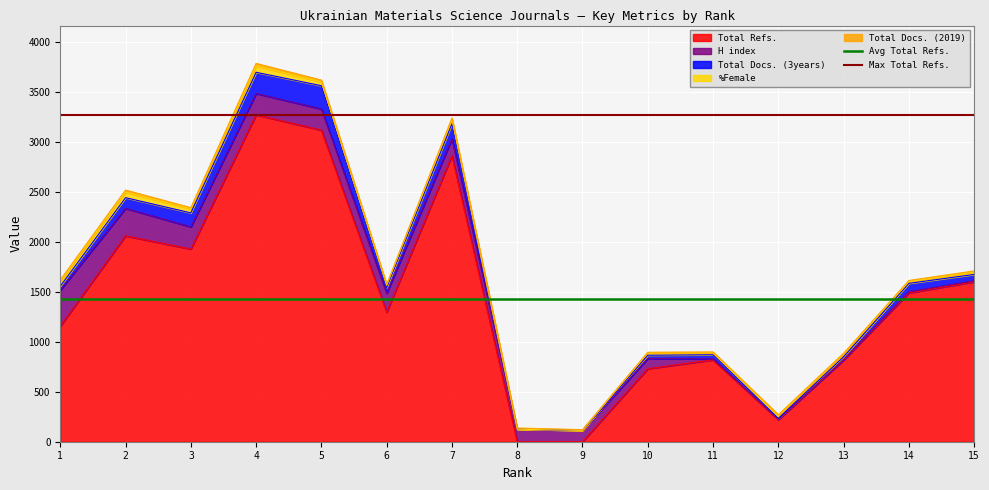

The value of Total Refs. at 3 is 813. True or false?

False